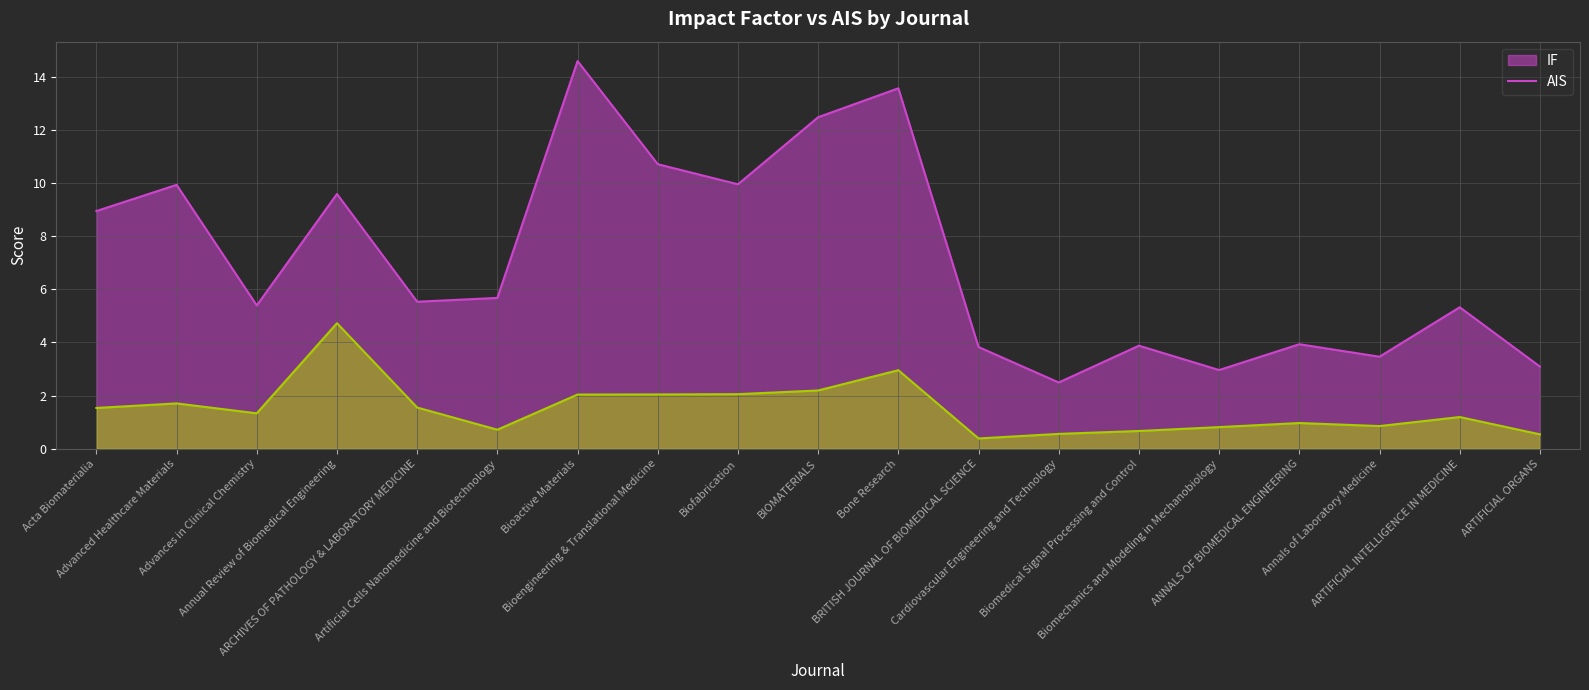

What is the sum of all AIS values?

28.9